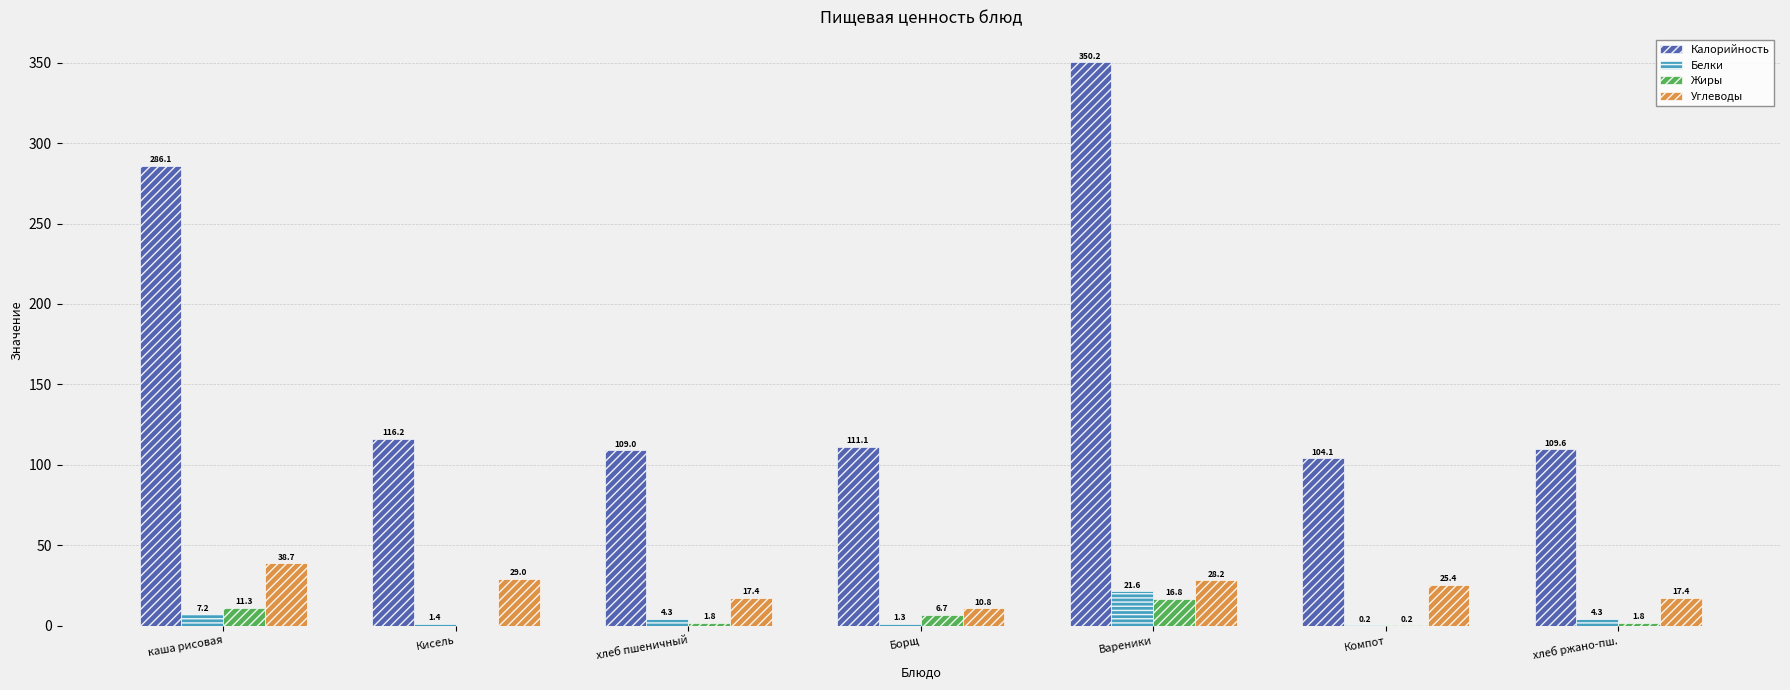

Which series changed the most between хлеб пшеничный and хлеб ржано-пш.?

Калорийность